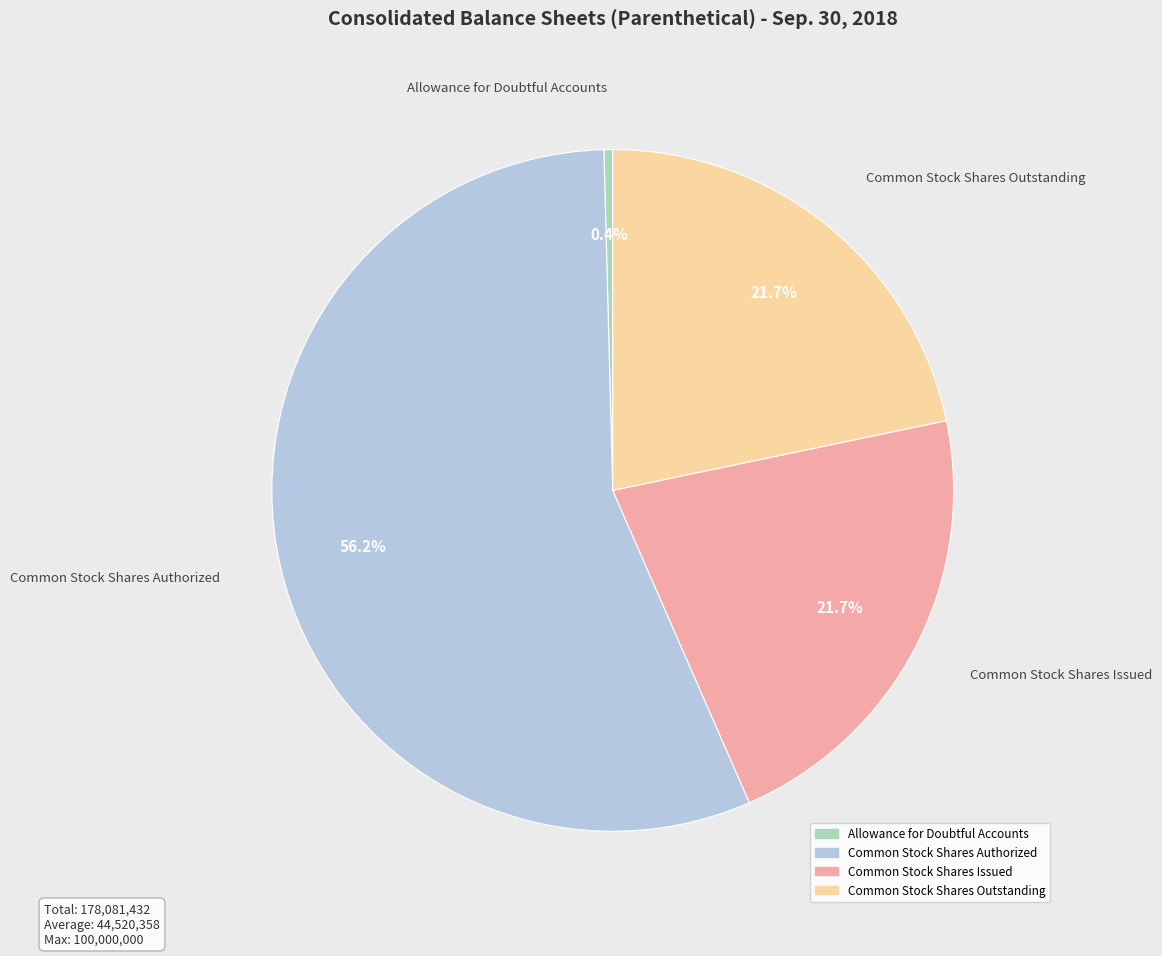

Approximately how many times larger is the value at Common Stock Shares Authorized compared to Allowance for Doubtful Accounts?

135.7